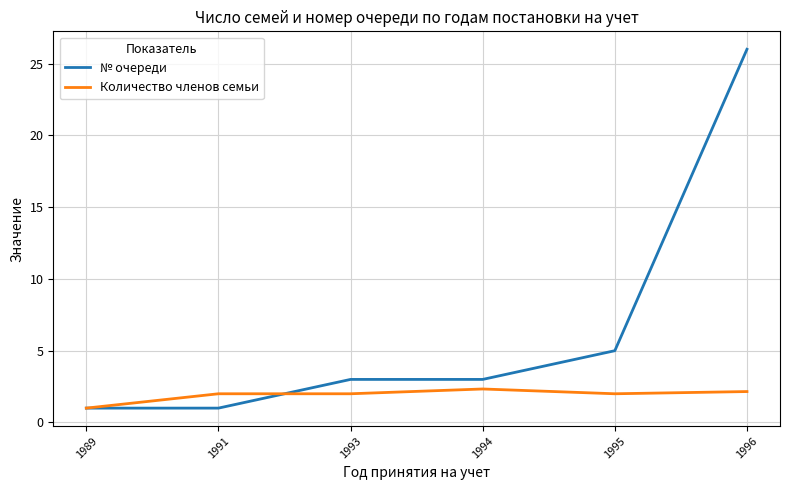

Rank the series by their maximum value, from highest to lowest.

№ очереди, Количество членов семьи